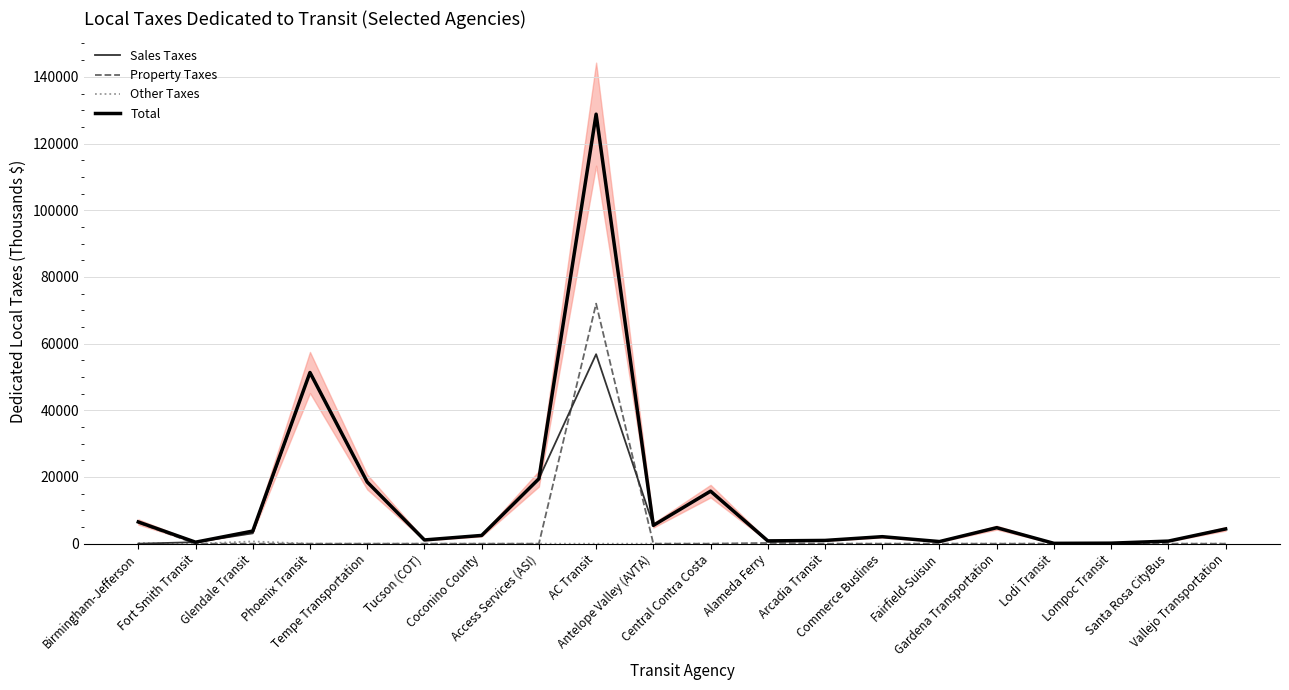

List the series in order of their peak value, highest first.

Total, Property Taxes, Sales Taxes, Other Taxes